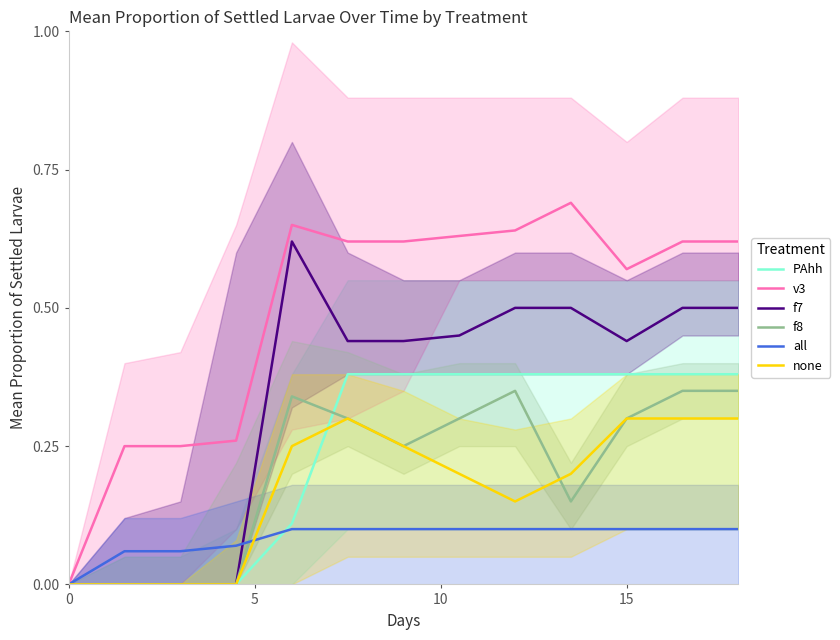

What is the difference between the maximum and minimum values in the none series?

0.3